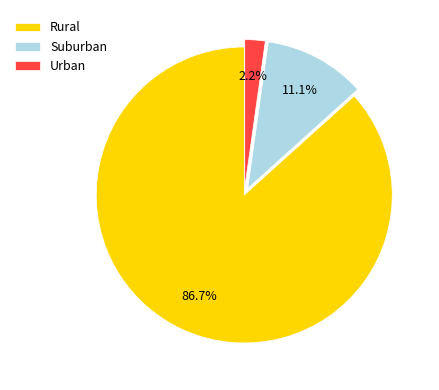

Between Rural and Urban, which is larger?

Rural